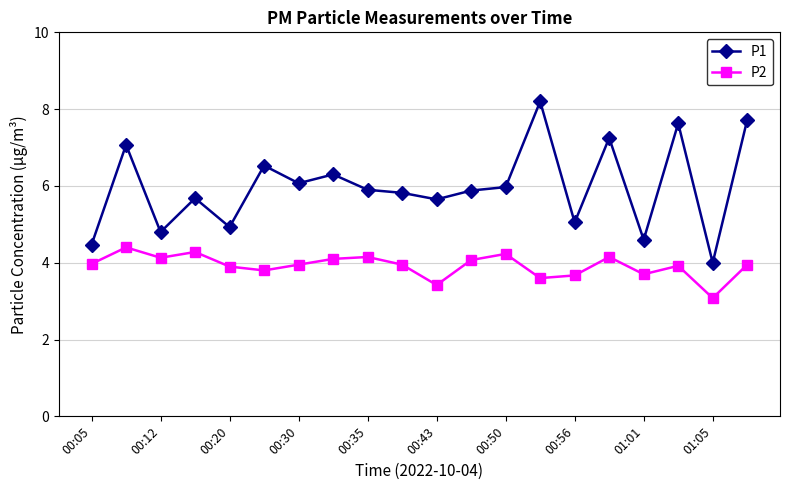

How many categories are shown in the chart?

20